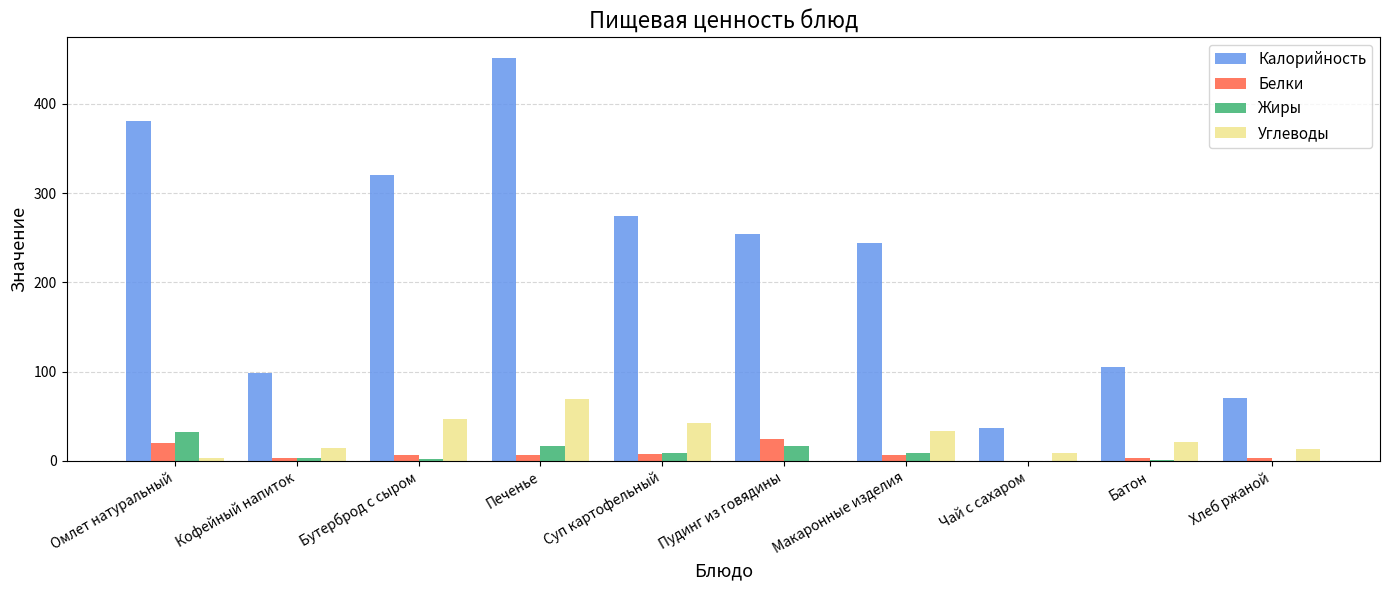

Are the bars grouped side by side (vs. stacked)?

Yes